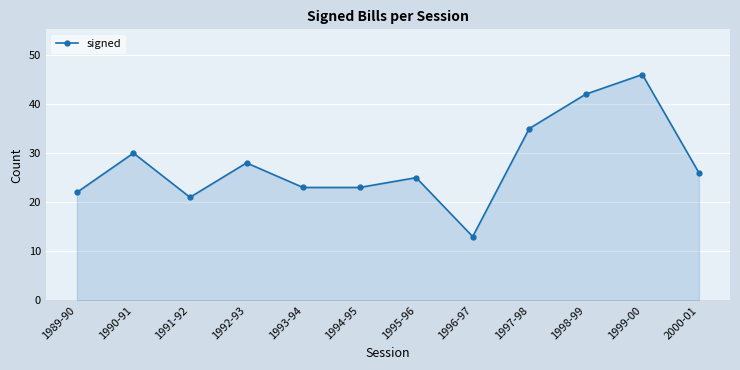

Does the chart have visible grid lines?

Yes